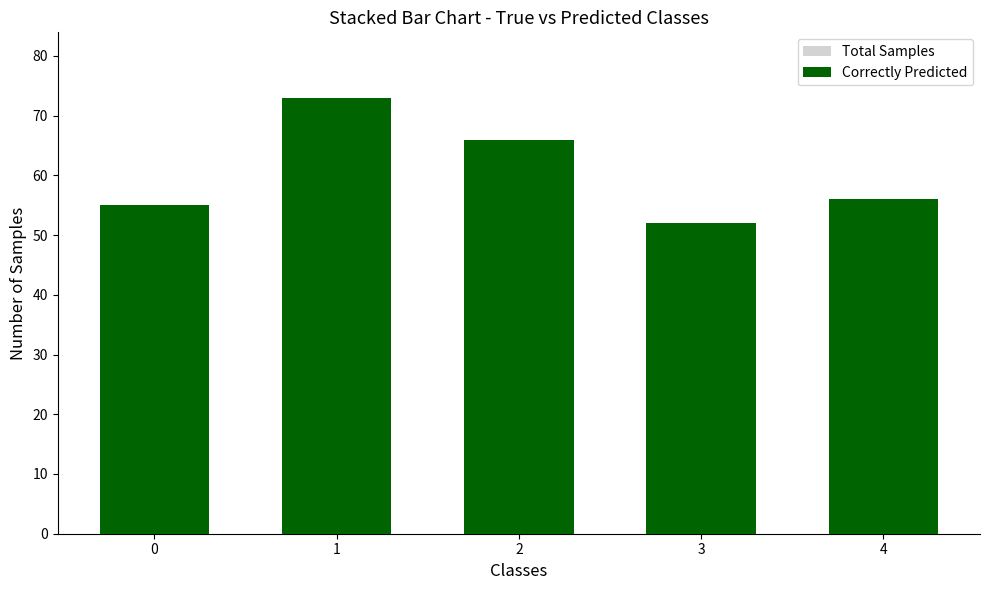

How many groups of bars are there?

5